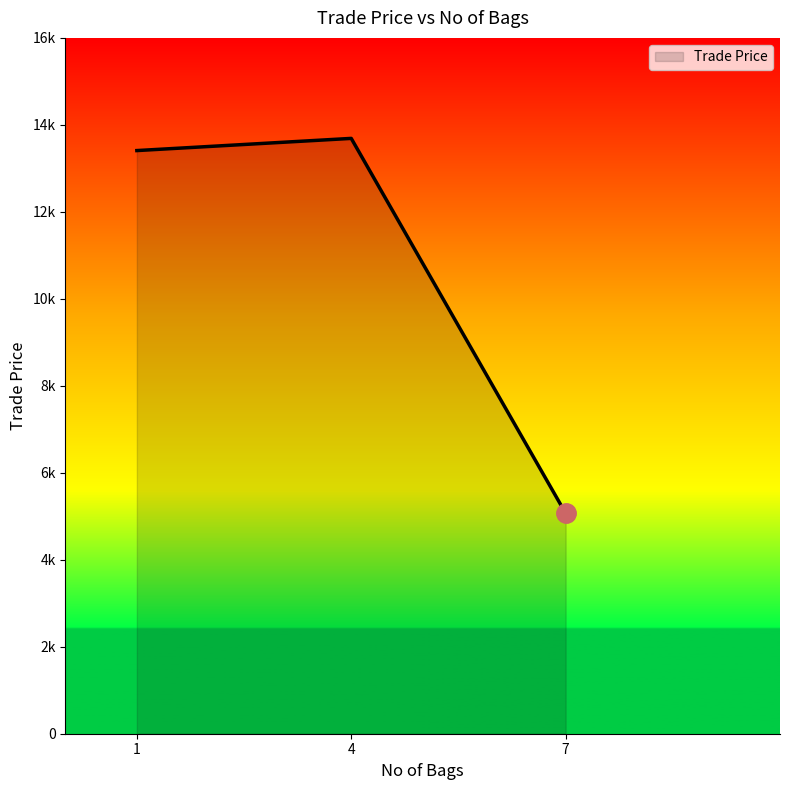

What is the difference between the maximum and second lowest values?

280